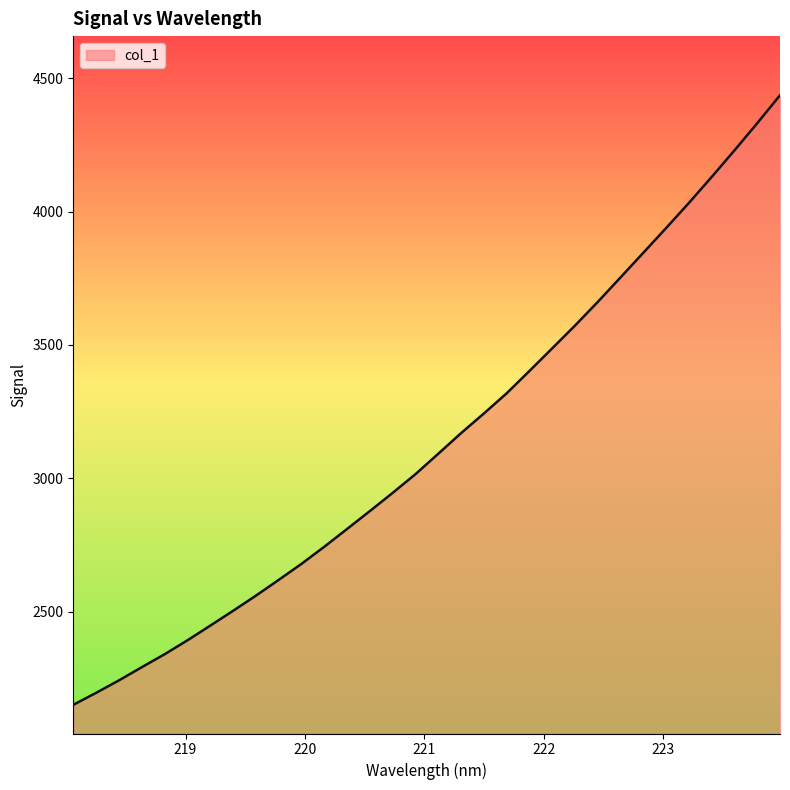

What is the minimum value shown in the chart?

2150.3